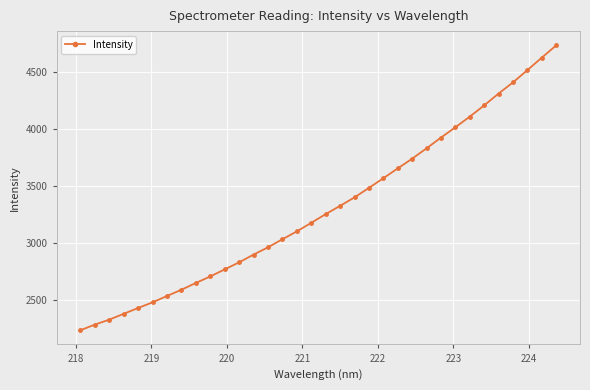

What is the difference between the maximum and minimum values?

2499.4